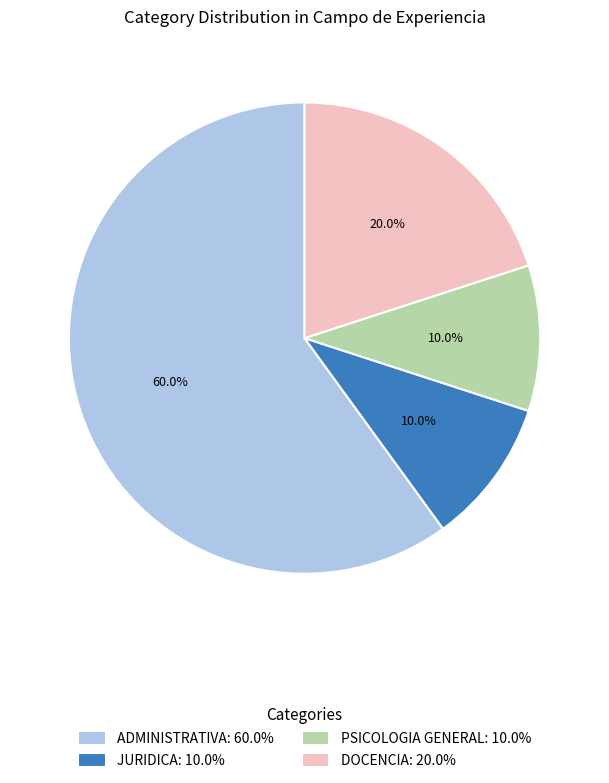

What is the ratio of the value at DOCENCIA: 20.0% to the value at JURIDICA: 10.0%?

2.0